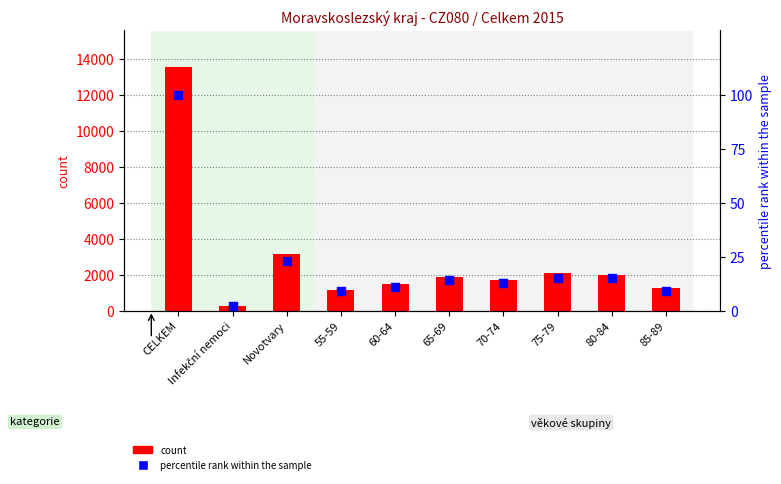

What is the total value across all series at Infekční nemoci?

247